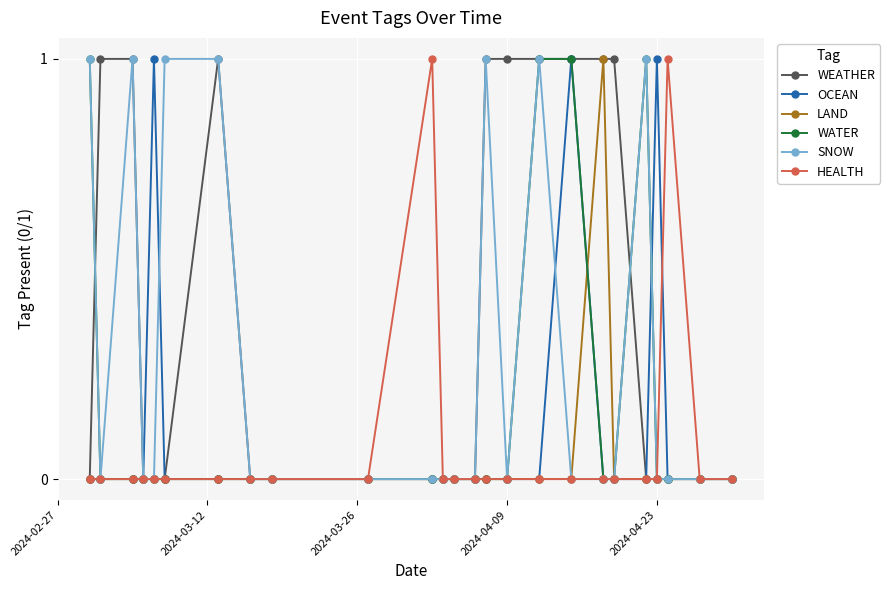

Which series has the largest total across all categories?

WEATHER